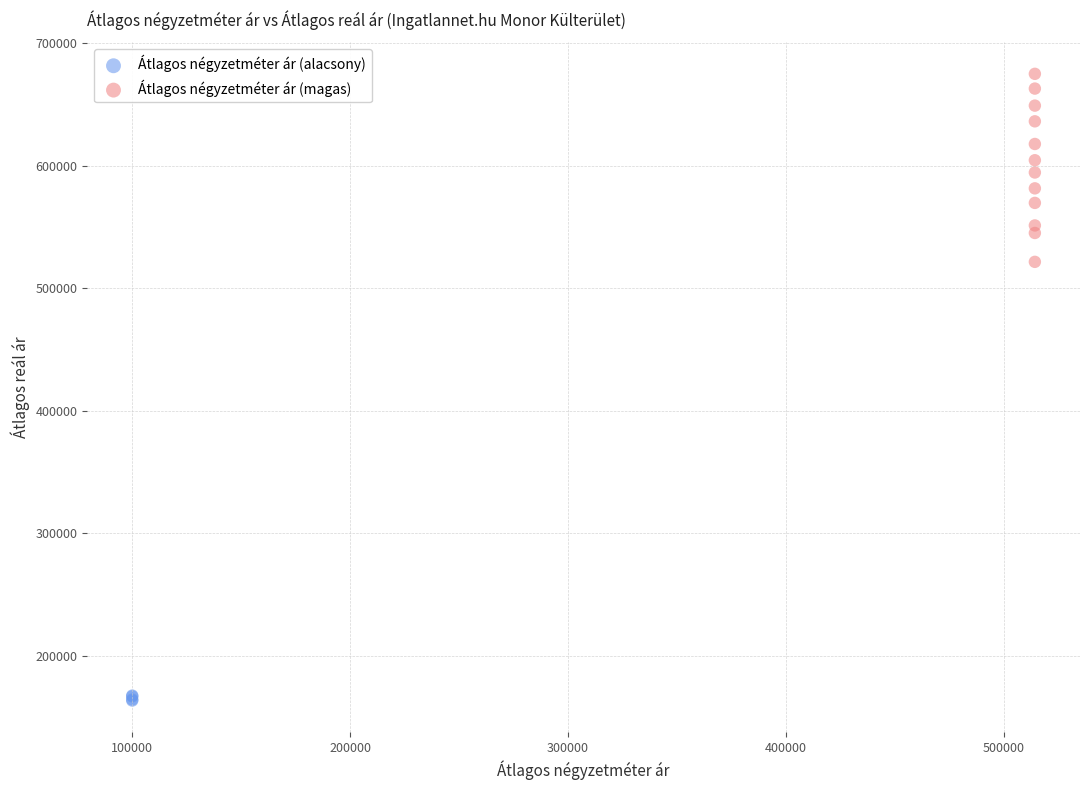

Which series reaches the minimum Y coordinate?

Átlagos négyzetméter ár (alacsony)